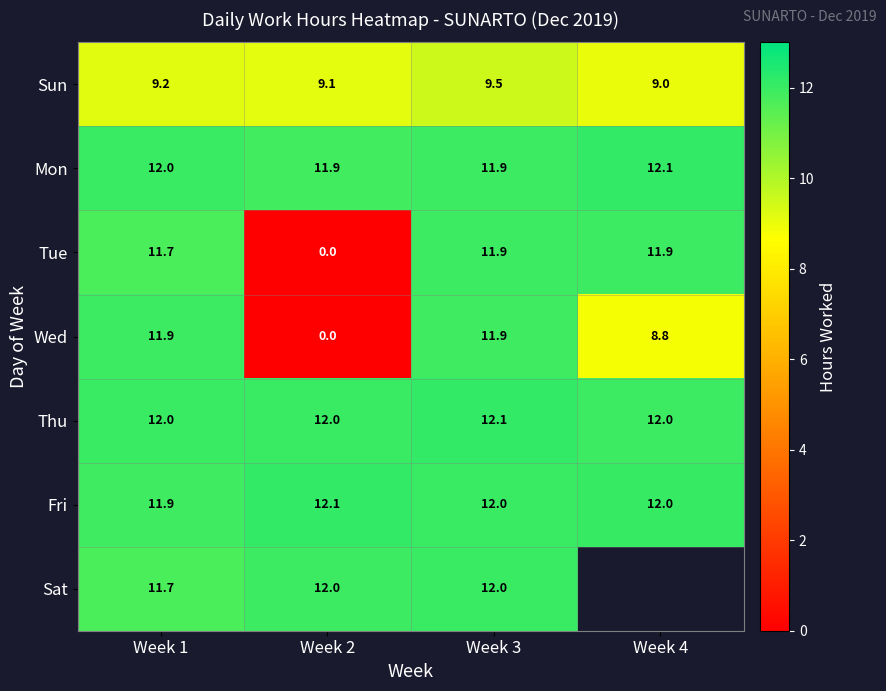

At which category does the chart reach its minimum across all series?

Week 2